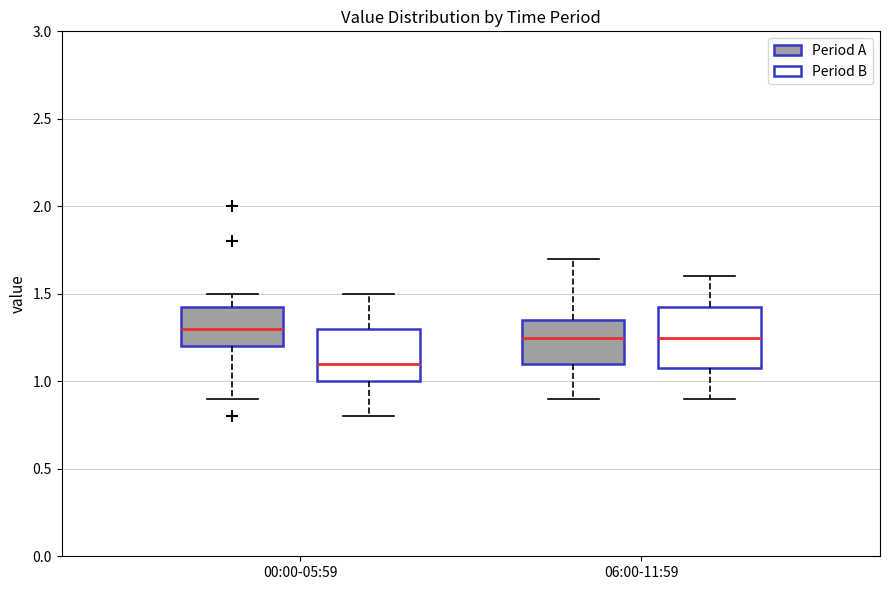

Which box has the highest median line?

00:00-05:59 (Period A)